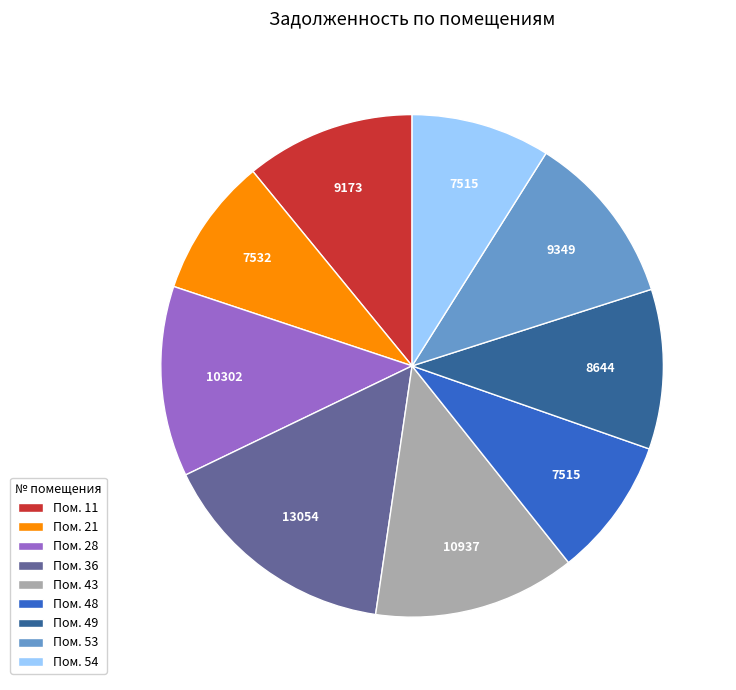

Which has a higher value, Пом. 49 or Пом. 28?

Пом. 28